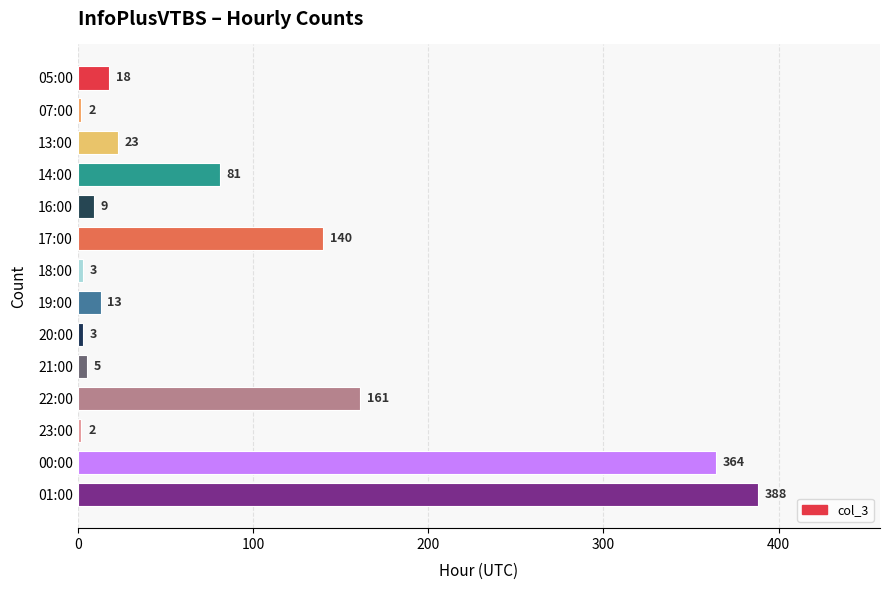

How many series are shown in this chart?

1